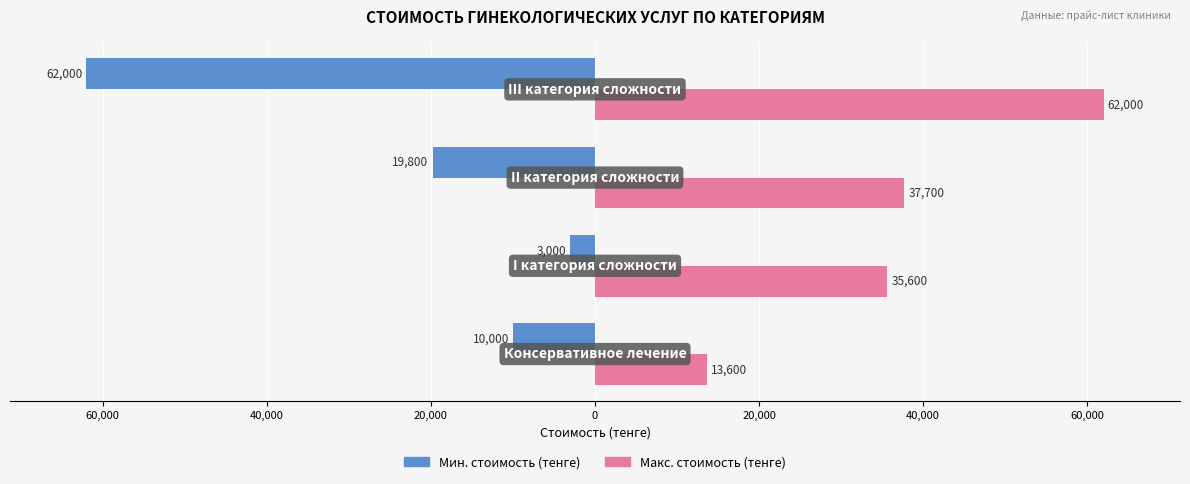

What is the difference between the maximum and second lowest values in the Макс. стоимость (тенге) series?

26400